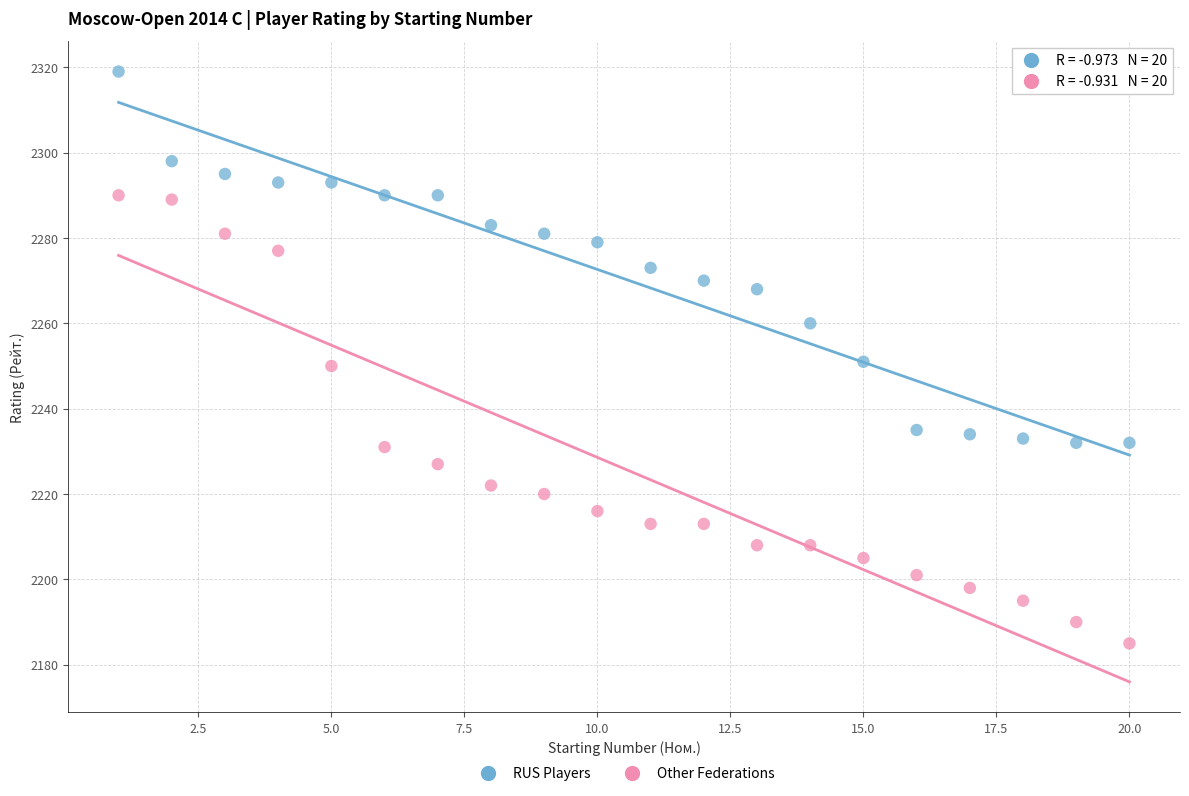

Across all data points, what is the range of X values (max minus min)?

19